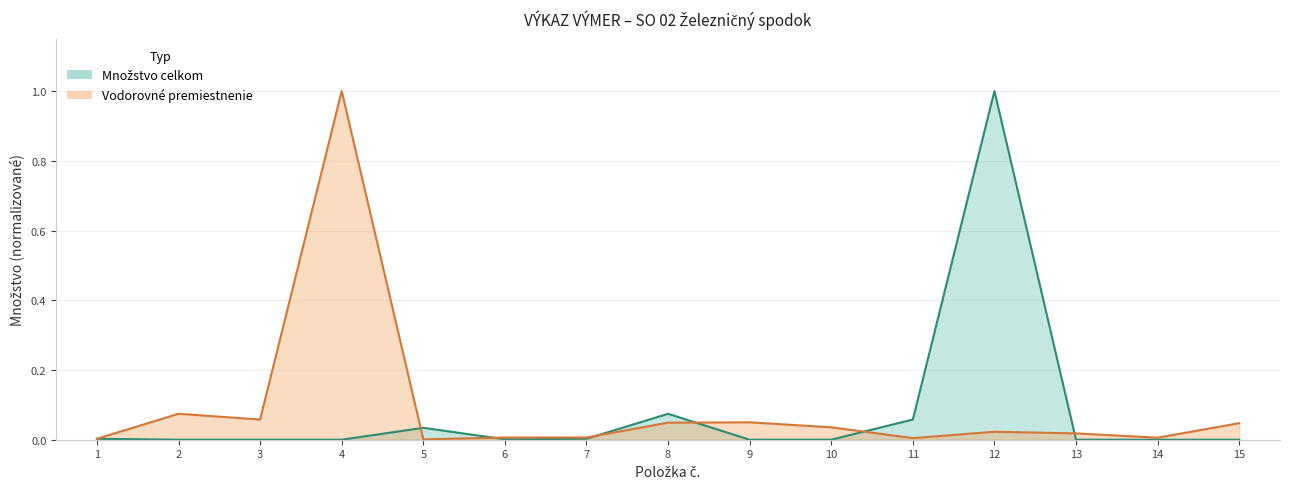

Which series ends up on top after the final intersection of Vodorovné premiestnenie and Množstvo celkom?

Vodorovné premiestnenie